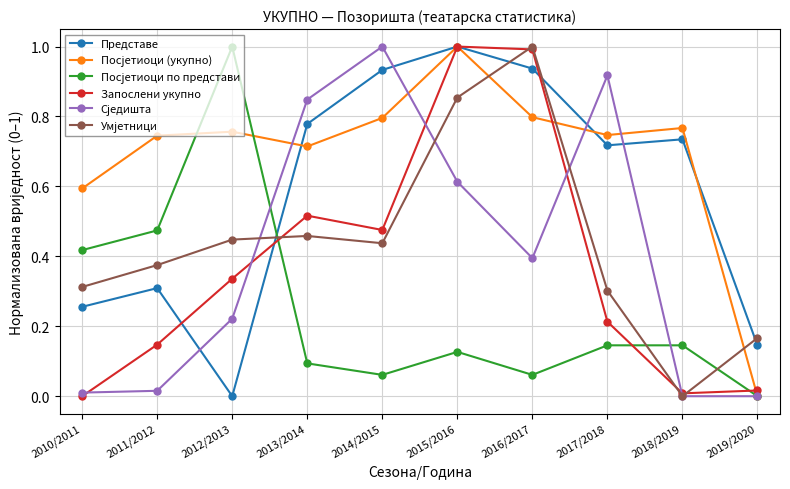

At which category is the sum across all series the highest?

2015/2016